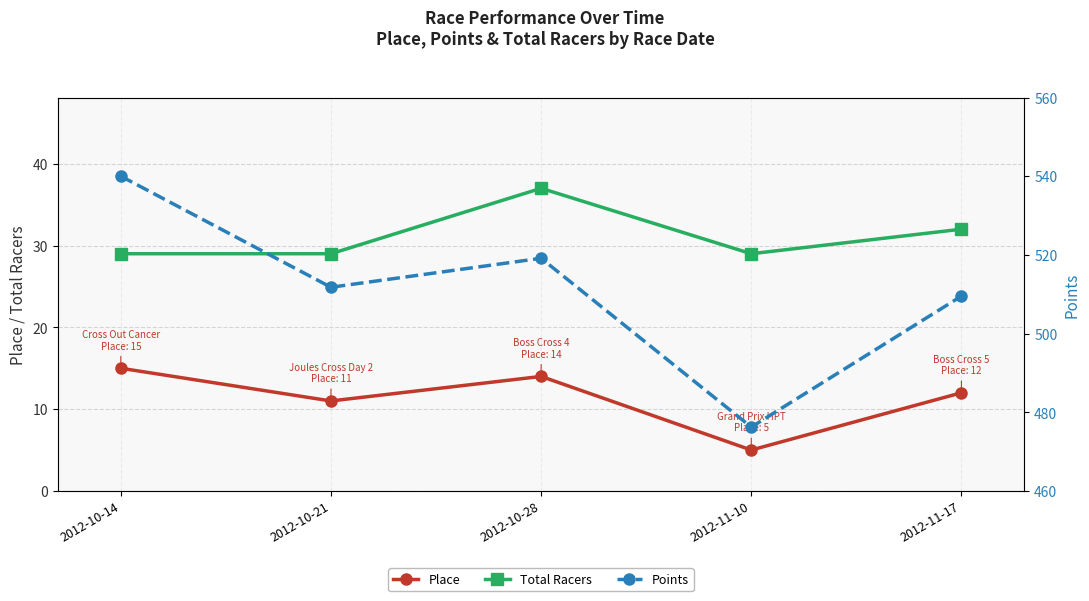

How many data points in Total Racers are above 29?

2